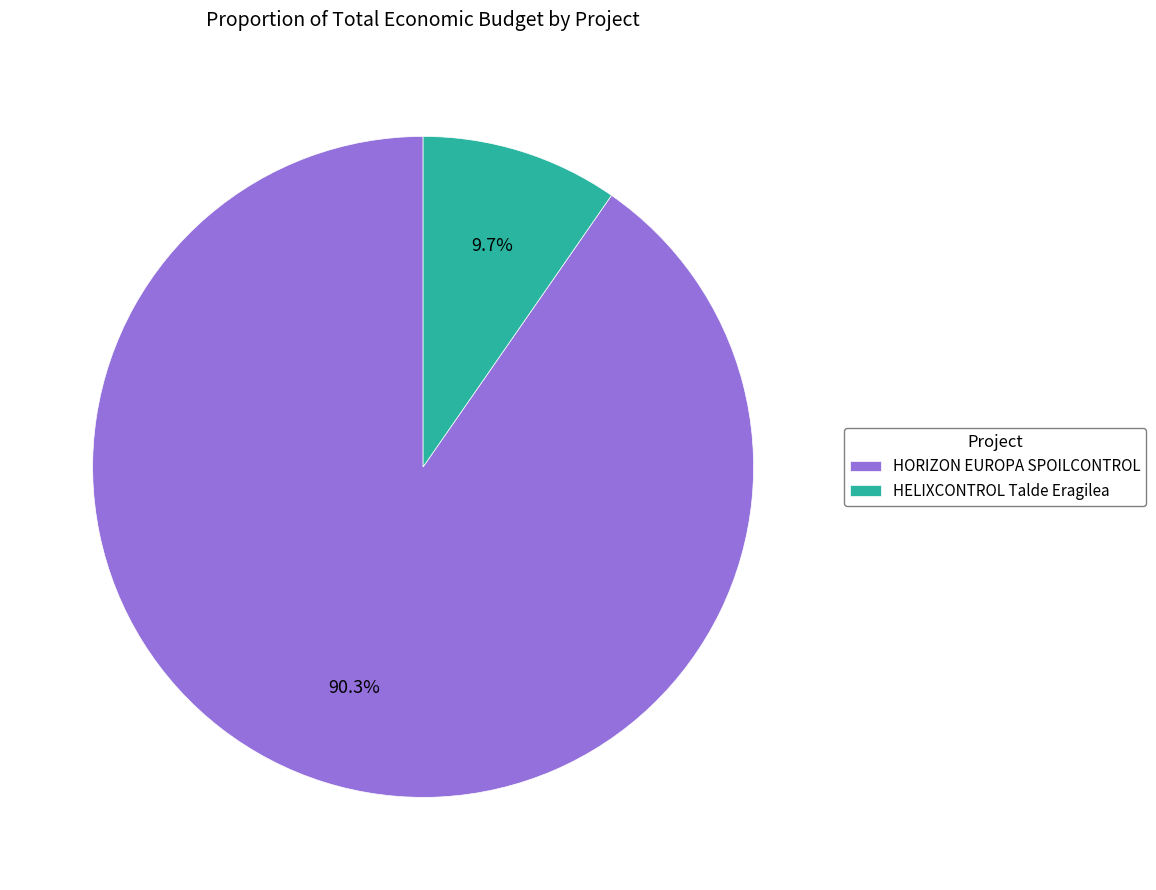

To the nearest percent, what is the combined percentage of HORIZON EUROPA SPOILCONTROL and HELIXCONTROL Talde Eragilea?

100%